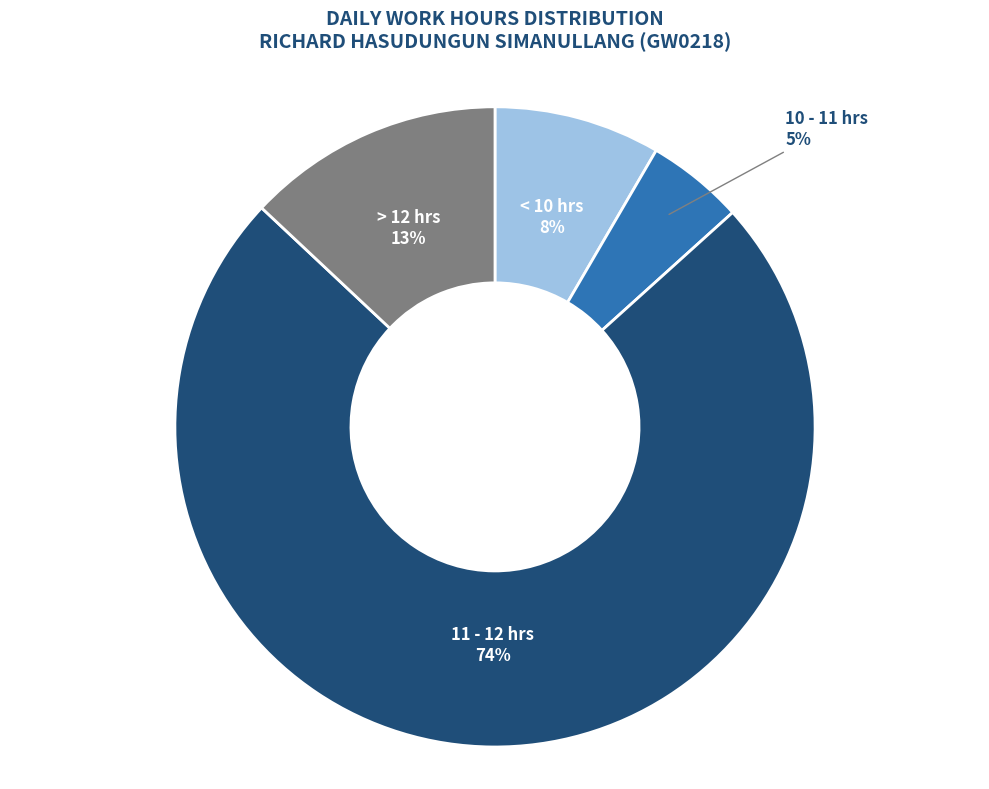

The 10 - 11 hrs slice represents 5% of the pie. True or false?

True